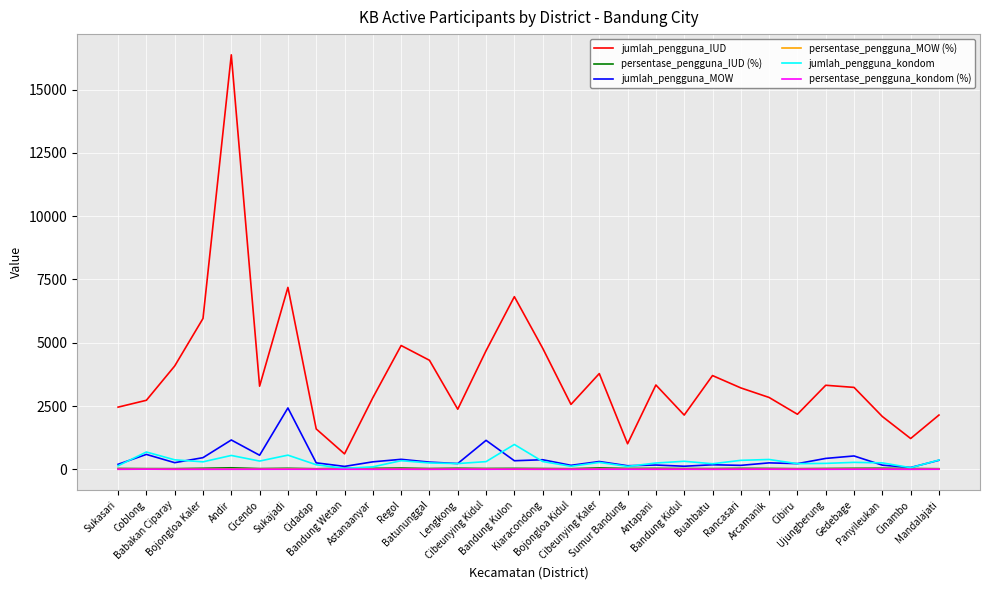

Which series has the largest total across all categories?

jumlah_pengguna_IUD